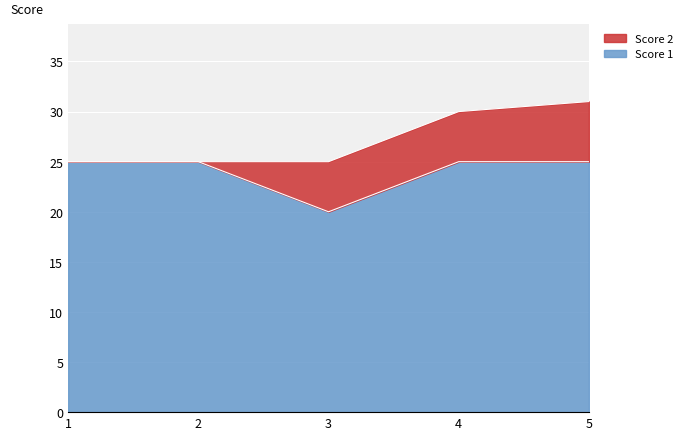

List the labels in order of value, largest first.

1, 2, 4, 5, 3